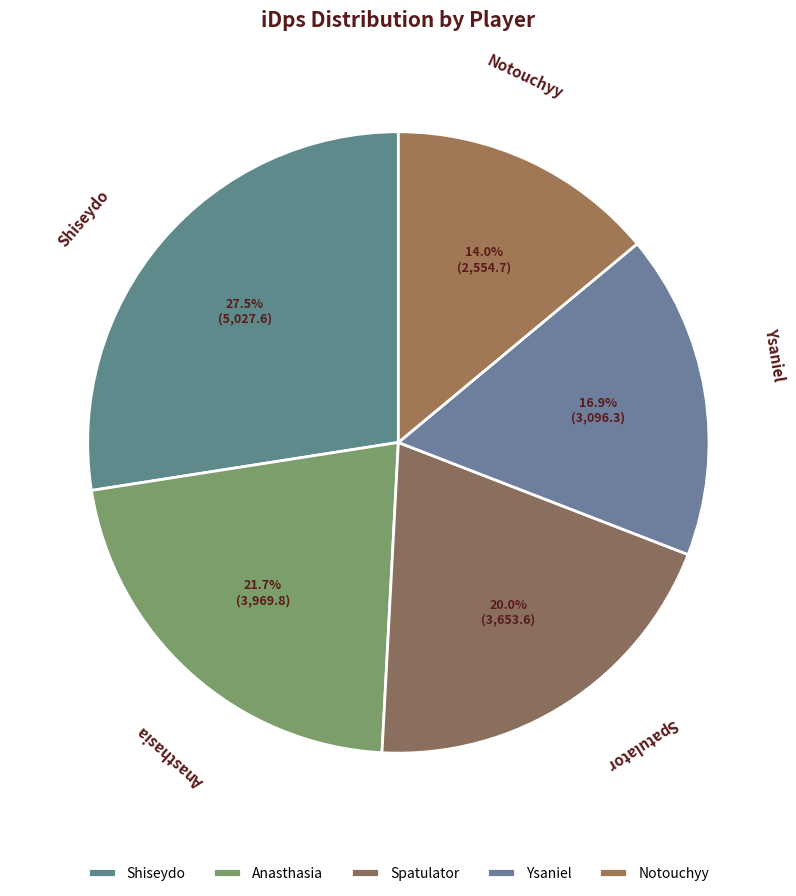

Is the sum of Spatulator and Anasthasia greater than half?

No